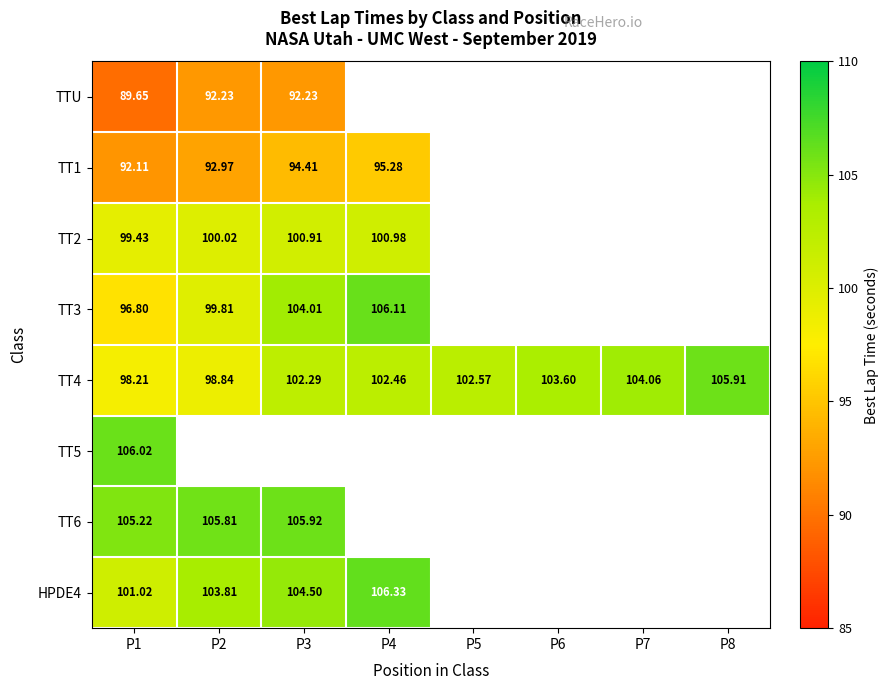

Is the value of HPDE4 at P1 greater than the value of TT3 at P2?

Yes